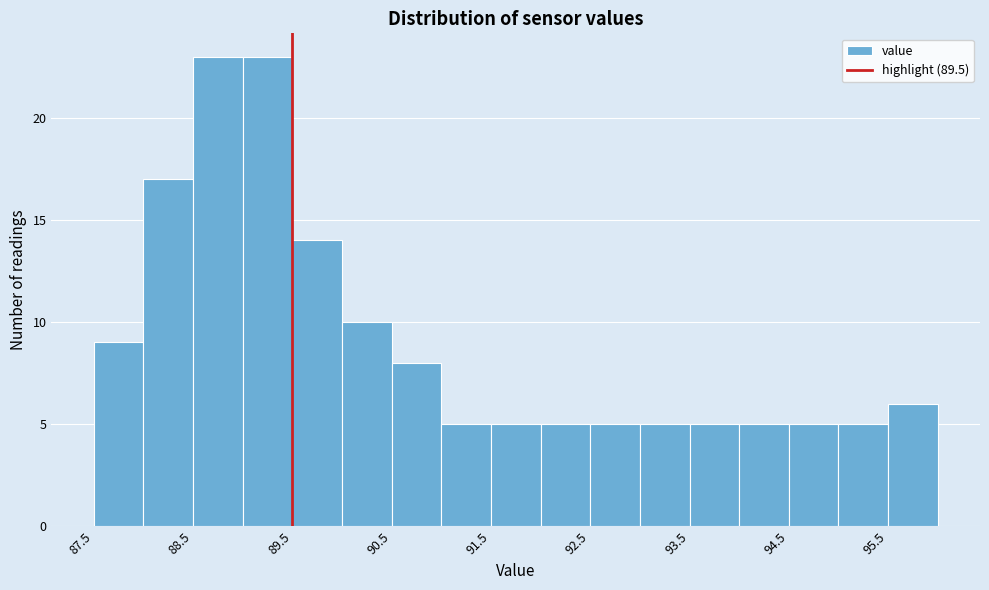

Reading left to right, transcribe this chart: for each bar, give the range it covers on the x-axis and its height. The values are not printed on the chart, so give them approximately, as read against the axis.

87.5 to 88.0: 9
88.0 to 88.5: 17
88.5 to 89.0: 23
89.0 to 89.5: 23
89.5 to 90.0: 14
90.0 to 90.5: 10
90.5 to 91.0: 8
91.0 to 91.5: 5
91.5 to 92.0: 5
92.0 to 92.5: 5
92.5 to 93.0: 5
93.0 to 93.5: 5
93.5 to 94.0: 5
94.0 to 94.5: 5
94.5 to 95.0: 5
95.0 to 95.5: 5
95.5 to 96.0: 6